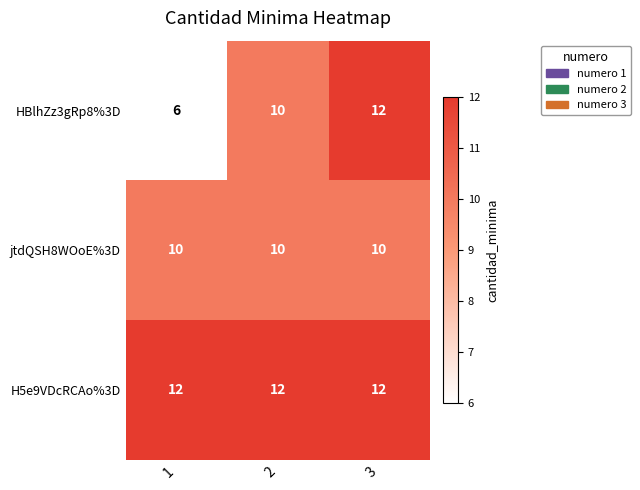

Which series has the largest range (max minus min)?

HBlhZz3gRp8%3D